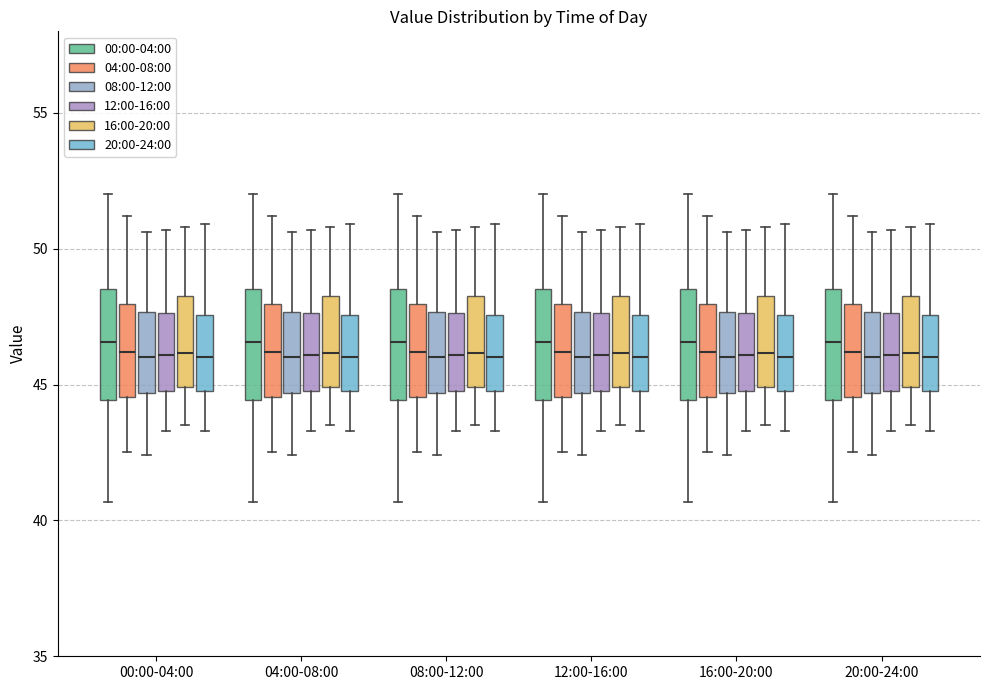

Reading left to right, read every box against the y-axis: the position of its median line, the range the box covers, and the ends of its whiskers. The values are not printed on the chart, so give them approximately, as read against the axis.

00:00-04:00 (00:00-04:00): median 46.5, box 44.5 to 48.5, whiskers 40.5 to 52.0
00:00-04:00 (04:00-08:00): median 46.0, box 44.5 to 48.0, whiskers 42.5 to 51.0
00:00-04:00 (08:00-12:00): median 46.0, box 44.5 to 47.5, whiskers 42.5 to 50.5
00:00-04:00 (12:00-16:00): median 46.0, box 45.0 to 47.5, whiskers 43.5 to 50.5
00:00-04:00 (16:00-20:00): median 46.0, box 45.0 to 48.5, whiskers 43.5 to 51.0
00:00-04:00 (20:00-24:00): median 46.0, box 45.0 to 47.5, whiskers 43.5 to 51.0
04:00-08:00 (00:00-04:00): median 46.5, box 44.5 to 48.5, whiskers 40.5 to 52.0
04:00-08:00 (04:00-08:00): median 46.0, box 44.5 to 48.0, whiskers 42.5 to 51.0
04:00-08:00 (08:00-12:00): median 46.0, box 44.5 to 47.5, whiskers 42.5 to 50.5
04:00-08:00 (12:00-16:00): median 46.0, box 45.0 to 47.5, whiskers 43.5 to 50.5
04:00-08:00 (16:00-20:00): median 46.0, box 45.0 to 48.5, whiskers 43.5 to 51.0
04:00-08:00 (20:00-24:00): median 46.0, box 45.0 to 47.5, whiskers 43.5 to 51.0
08:00-12:00 (00:00-04:00): median 46.5, box 44.5 to 48.5, whiskers 40.5 to 52.0
08:00-12:00 (04:00-08:00): median 46.0, box 44.5 to 48.0, whiskers 42.5 to 51.0
08:00-12:00 (08:00-12:00): median 46.0, box 44.5 to 47.5, whiskers 42.5 to 50.5
08:00-12:00 (12:00-16:00): median 46.0, box 45.0 to 47.5, whiskers 43.5 to 50.5
08:00-12:00 (16:00-20:00): median 46.0, box 45.0 to 48.5, whiskers 43.5 to 51.0
08:00-12:00 (20:00-24:00): median 46.0, box 45.0 to 47.5, whiskers 43.5 to 51.0
12:00-16:00 (00:00-04:00): median 46.5, box 44.5 to 48.5, whiskers 40.5 to 52.0
12:00-16:00 (04:00-08:00): median 46.0, box 44.5 to 48.0, whiskers 42.5 to 51.0
12:00-16:00 (08:00-12:00): median 46.0, box 44.5 to 47.5, whiskers 42.5 to 50.5
12:00-16:00 (12:00-16:00): median 46.0, box 45.0 to 47.5, whiskers 43.5 to 50.5
12:00-16:00 (16:00-20:00): median 46.0, box 45.0 to 48.5, whiskers 43.5 to 51.0
12:00-16:00 (20:00-24:00): median 46.0, box 45.0 to 47.5, whiskers 43.5 to 51.0
16:00-20:00 (00:00-04:00): median 46.5, box 44.5 to 48.5, whiskers 40.5 to 52.0
16:00-20:00 (04:00-08:00): median 46.0, box 44.5 to 48.0, whiskers 42.5 to 51.0
16:00-20:00 (08:00-12:00): median 46.0, box 44.5 to 47.5, whiskers 42.5 to 50.5
16:00-20:00 (12:00-16:00): median 46.0, box 45.0 to 47.5, whiskers 43.5 to 50.5
16:00-20:00 (16:00-20:00): median 46.0, box 45.0 to 48.5, whiskers 43.5 to 51.0
16:00-20:00 (20:00-24:00): median 46.0, box 45.0 to 47.5, whiskers 43.5 to 51.0
20:00-24:00 (00:00-04:00): median 46.5, box 44.5 to 48.5, whiskers 40.5 to 52.0
20:00-24:00 (04:00-08:00): median 46.0, box 44.5 to 48.0, whiskers 42.5 to 51.0
20:00-24:00 (08:00-12:00): median 46.0, box 44.5 to 47.5, whiskers 42.5 to 50.5
20:00-24:00 (12:00-16:00): median 46.0, box 45.0 to 47.5, whiskers 43.5 to 50.5
20:00-24:00 (16:00-20:00): median 46.0, box 45.0 to 48.5, whiskers 43.5 to 51.0
20:00-24:00 (20:00-24:00): median 46.0, box 45.0 to 47.5, whiskers 43.5 to 51.0